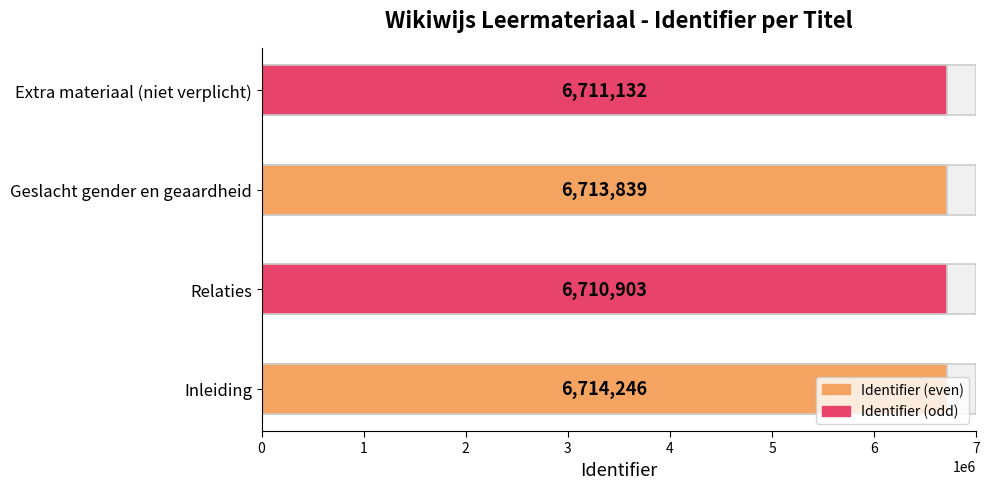

List the labels in order of value, largest first.

Inleiding, Geslacht gender en geaardheid, Extra materiaal (niet verplicht), Relaties